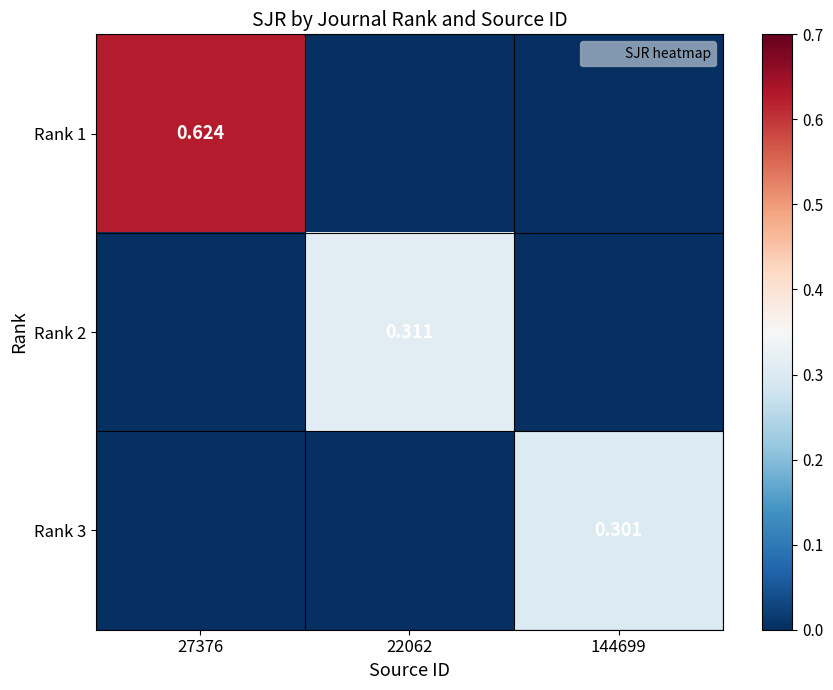

Is it true that Rank 2 equals -0.1 at 27376?

False